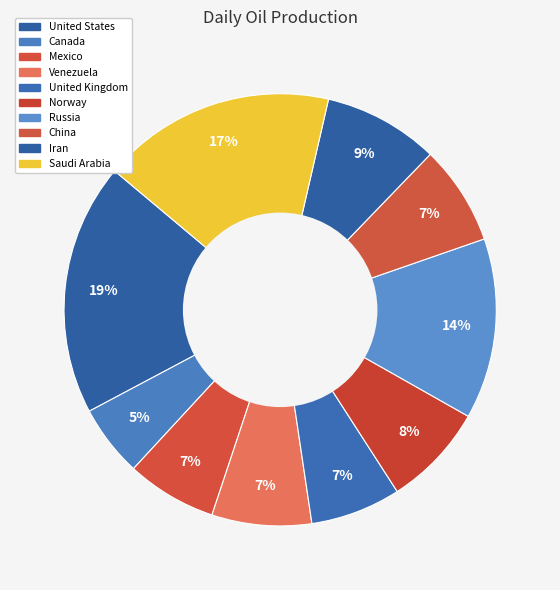

Which slice is the smallest?

Canada